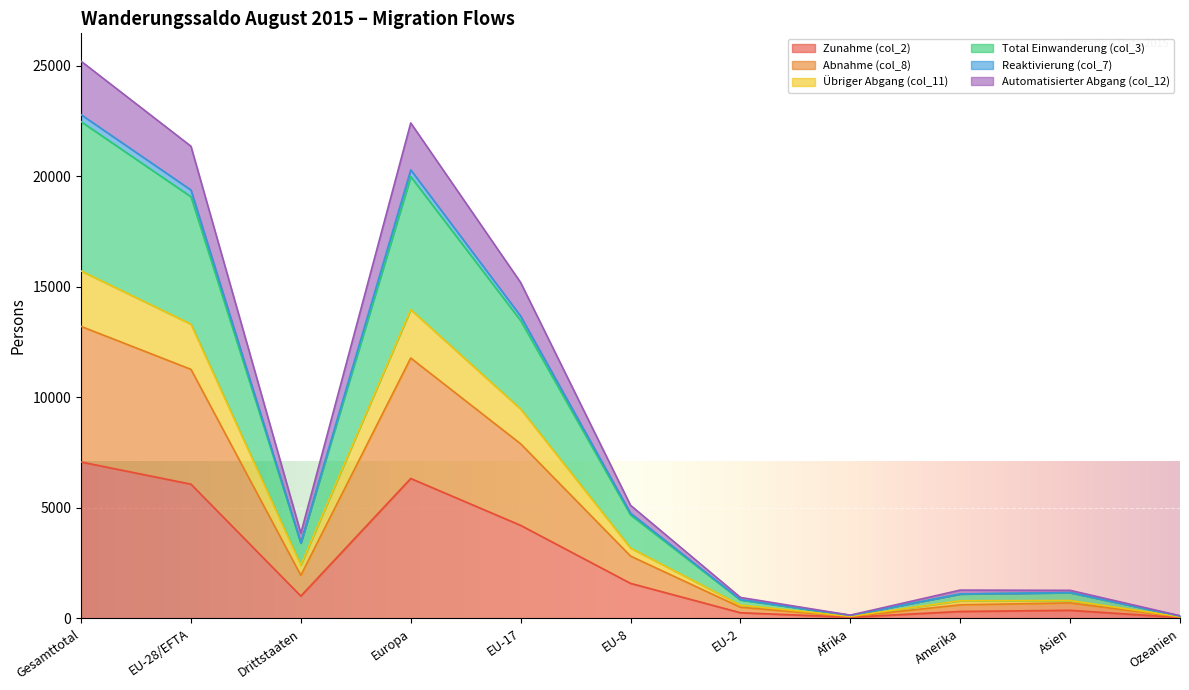

The value of Zunahme (col_2) at EU-28/EFTA is 6070. True or false?

True